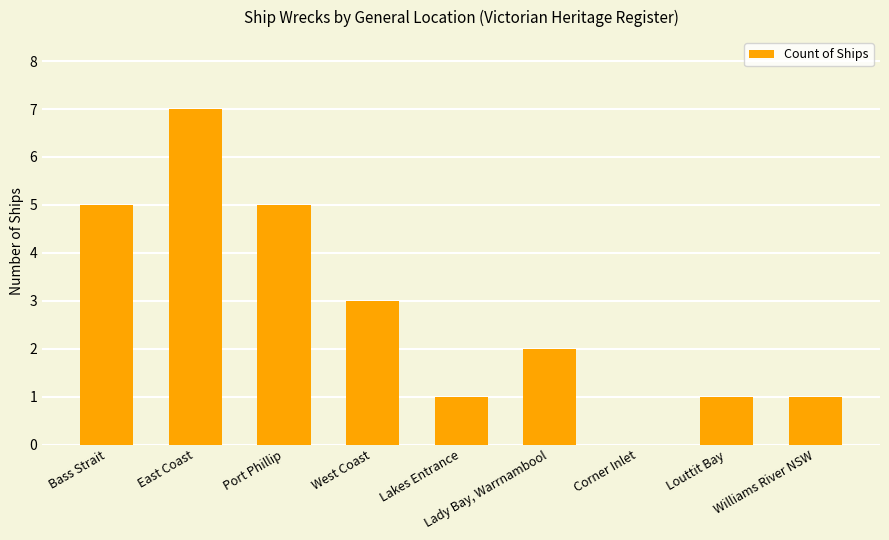

What is the difference between the values at Williams River NSW and West Coast?

2